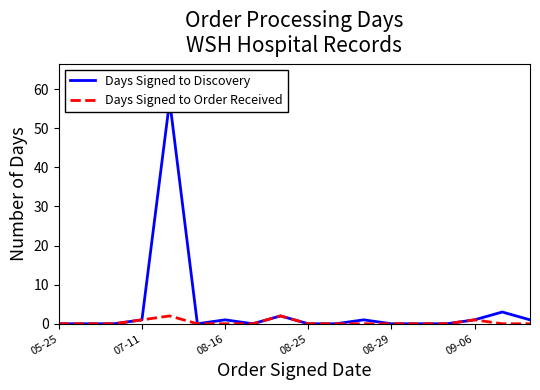

Rank the series by their average value, from lowest to highest.

Days Signed to Order Received, Days Signed to Discovery